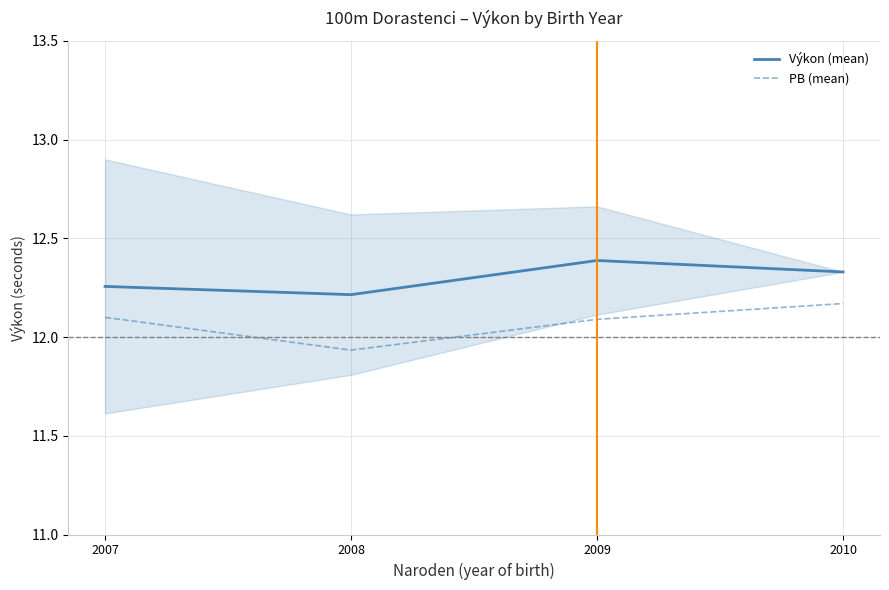

True or false: PB (mean) and Výkon (mean) cross at least once.

False